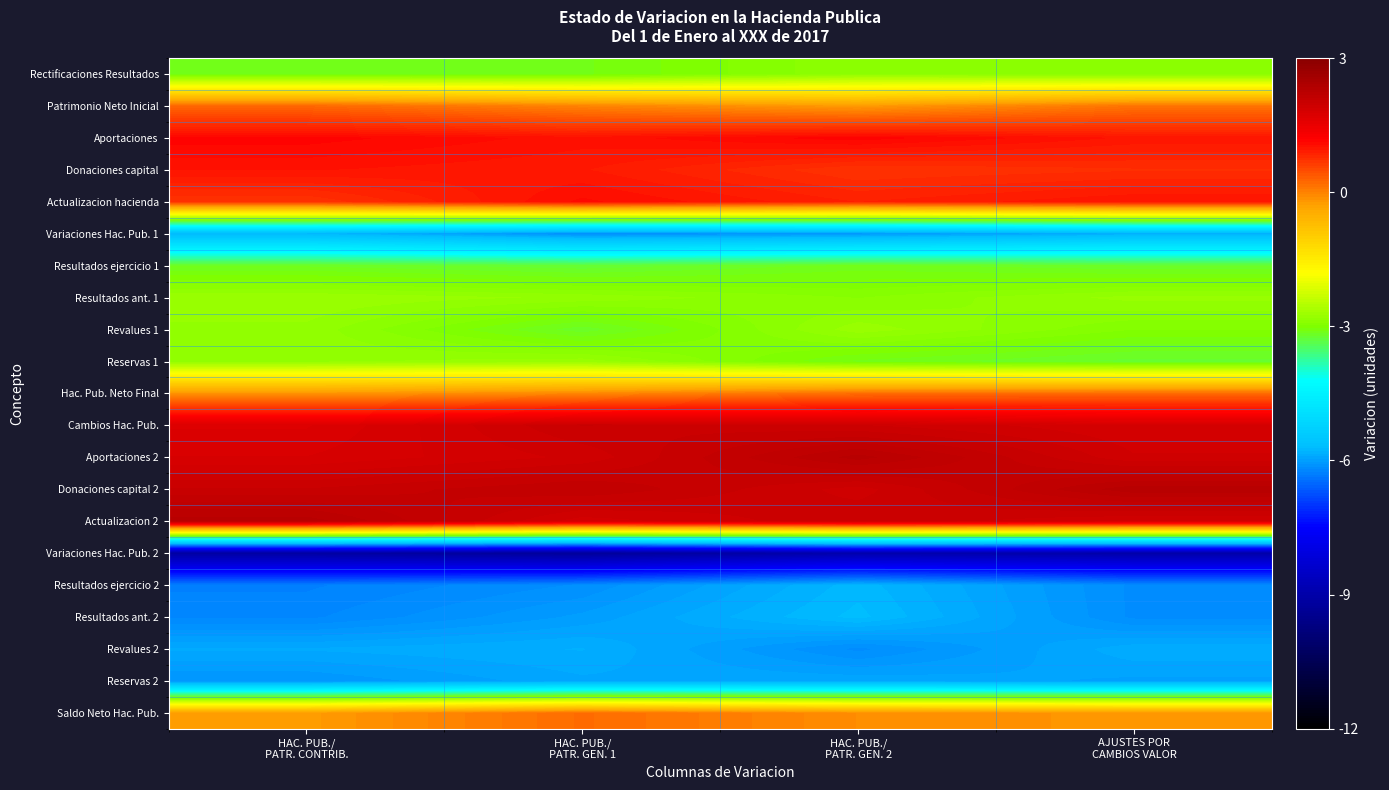

Reading left to right, transcribe all the data shown in this chart.

Rectificaciones Resultados: HAC. PUB./
PATR. CONTRIB.=-3.1	HAC. PUB./
PATR. GEN. 1=-3.1	HAC. PUB./
PATR. GEN. 2=-2.9	AJUSTES POR
CAMBIOS VALOR=-2.9
Patrimonio Neto Inicial: HAC. PUB./
PATR. CONTRIB.=0.2	HAC. PUB./
PATR. GEN. 1=-0.0	HAC. PUB./
PATR. GEN. 2=-0.2	AJUSTES POR
CAMBIOS VALOR=0.1
Aportaciones: HAC. PUB./
PATR. CONTRIB.=1.2	HAC. PUB./
PATR. GEN. 1=1.0	HAC. PUB./
PATR. GEN. 2=1.2	AJUSTES POR
CAMBIOS VALOR=1.0
Donaciones capital: HAC. PUB./
PATR. CONTRIB.=1.0	HAC. PUB./
PATR. GEN. 1=1.0	HAC. PUB./
PATR. GEN. 2=0.7	AJUSTES POR
CAMBIOS VALOR=0.8
Actualizacion hacienda: HAC. PUB./
PATR. CONTRIB.=0.7	HAC. PUB./
PATR. GEN. 1=1.1	HAC. PUB./
PATR. GEN. 2=0.9	AJUSTES POR
CAMBIOS VALOR=1.0
Variaciones Hac. Pub. 1: HAC. PUB./
PATR. CONTRIB.=-5.8	HAC. PUB./
PATR. GEN. 1=-6.2	HAC. PUB./
PATR. GEN. 2=-6.1	AJUSTES POR
CAMBIOS VALOR=-5.8
Resultados ejercicio 1: HAC. PUB./
PATR. CONTRIB.=-3.2	HAC. PUB./
PATR. GEN. 1=-3.3	HAC. PUB./
PATR. GEN. 2=-3.1	AJUSTES POR
CAMBIOS VALOR=-3.2
Resultados ant. 1: HAC. PUB./
PATR. CONTRIB.=-2.7	HAC. PUB./
PATR. GEN. 1=-2.8	HAC. PUB./
PATR. GEN. 2=-2.9	AJUSTES POR
CAMBIOS VALOR=-2.8
Revalues 1: HAC. PUB./
PATR. CONTRIB.=-2.8	HAC. PUB./
PATR. GEN. 1=-3.2	HAC. PUB./
PATR. GEN. 2=-2.8	AJUSTES POR
CAMBIOS VALOR=-3.0
Reservas 1: HAC. PUB./
PATR. CONTRIB.=-2.8	HAC. PUB./
PATR. GEN. 1=-2.8	HAC. PUB./
PATR. GEN. 2=-3.1	AJUSTES POR
CAMBIOS VALOR=-3.2
Hac. Pub. Neto Final: HAC. PUB./
PATR. CONTRIB.=-0.2	HAC. PUB./
PATR. GEN. 1=-0.0	HAC. PUB./
PATR. GEN. 2=0.2	AJUSTES POR
CAMBIOS VALOR=0.2
Cambios Hac. Pub.: HAC. PUB./
PATR. CONTRIB.=1.7	HAC. PUB./
PATR. GEN. 1=2.0	HAC. PUB./
PATR. GEN. 2=2.0	AJUSTES POR
CAMBIOS VALOR=1.8
Aportaciones 2: HAC. PUB./
PATR. CONTRIB.=1.8	HAC. PUB./
PATR. GEN. 1=1.9	HAC. PUB./
PATR. GEN. 2=2.3	AJUSTES POR
CAMBIOS VALOR=1.9
Donaciones capital 2: HAC. PUB./
PATR. CONTRIB.=2.0	HAC. PUB./
PATR. GEN. 1=2.1	HAC. PUB./
PATR. GEN. 2=1.9	AJUSTES POR
CAMBIOS VALOR=2.3
Actualizacion 2: HAC. PUB./
PATR. CONTRIB.=2.3	HAC. PUB./
PATR. GEN. 1=1.9	HAC. PUB./
PATR. GEN. 2=2.0	AJUSTES POR
CAMBIOS VALOR=1.9
Variaciones Hac. Pub. 2: HAC. PUB./
PATR. CONTRIB.=-9.1	HAC. PUB./
PATR. GEN. 1=-9.3	HAC. PUB./
PATR. GEN. 2=-8.9	AJUSTES POR
CAMBIOS VALOR=-9.0
Resultados ejercicio 2: HAC. PUB./
PATR. CONTRIB.=-6.3	HAC. PUB./
PATR. GEN. 1=-6.1	HAC. PUB./
PATR. GEN. 2=-5.8	AJUSTES POR
CAMBIOS VALOR=-6.2
Resultados ant. 2: HAC. PUB./
PATR. CONTRIB.=-6.2	HAC. PUB./
PATR. GEN. 1=-6.0	HAC. PUB./
PATR. GEN. 2=-5.7	AJUSTES POR
CAMBIOS VALOR=-6.2
Revalues 2: HAC. PUB./
PATR. CONTRIB.=-5.9	HAC. PUB./
PATR. GEN. 1=-5.8	HAC. PUB./
PATR. GEN. 2=-6.2	AJUSTES POR
CAMBIOS VALOR=-5.9
Reservas 2: HAC. PUB./
PATR. CONTRIB.=-6.1	HAC. PUB./
PATR. GEN. 1=-5.9	HAC. PUB./
PATR. GEN. 2=-5.9	AJUSTES POR
CAMBIOS VALOR=-6.0
Saldo Neto Hac. Pub.: HAC. PUB./
PATR. CONTRIB.=-0.2	HAC. PUB./
PATR. GEN. 1=0.2	HAC. PUB./
PATR. GEN. 2=-0.1	AJUSTES POR
CAMBIOS VALOR=-0.2